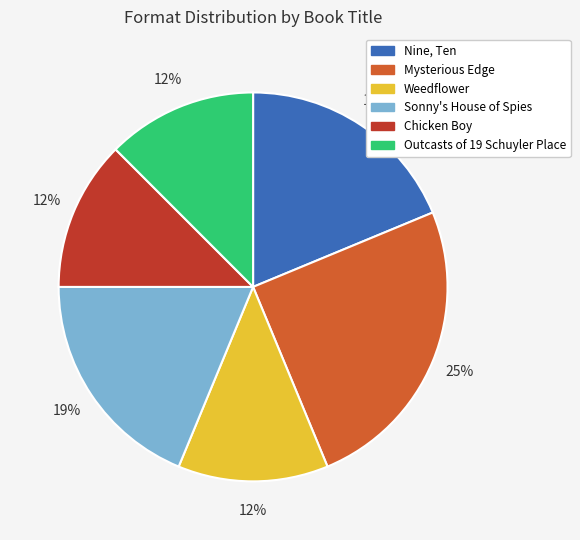

Do Chicken Boy and Outcasts of 19 Schuyler Place together represent more than half of the pie?

No